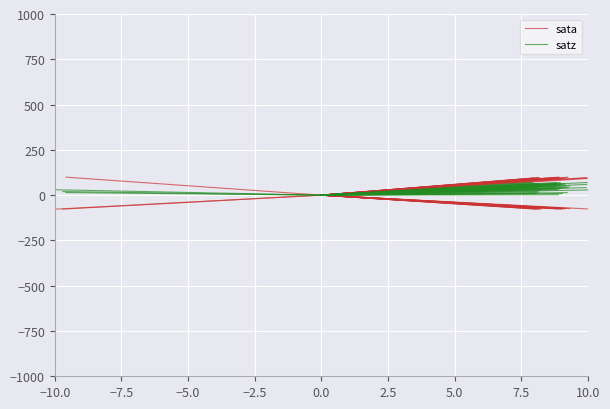

What is the label of the 2nd point from the right?

−10.0